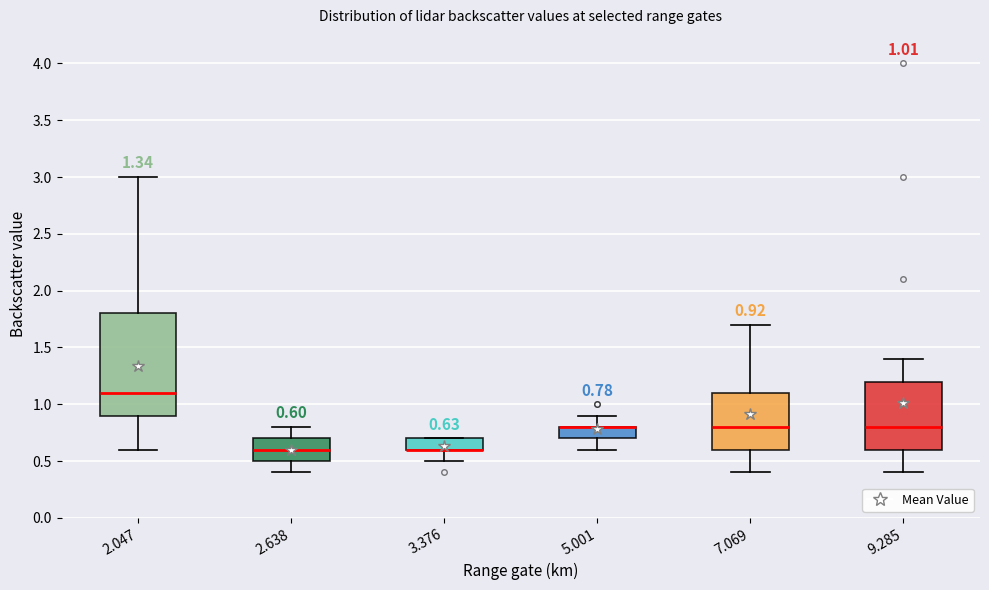

Comparing the boxes themselves (not the whiskers), which one is the tallest?

2.047